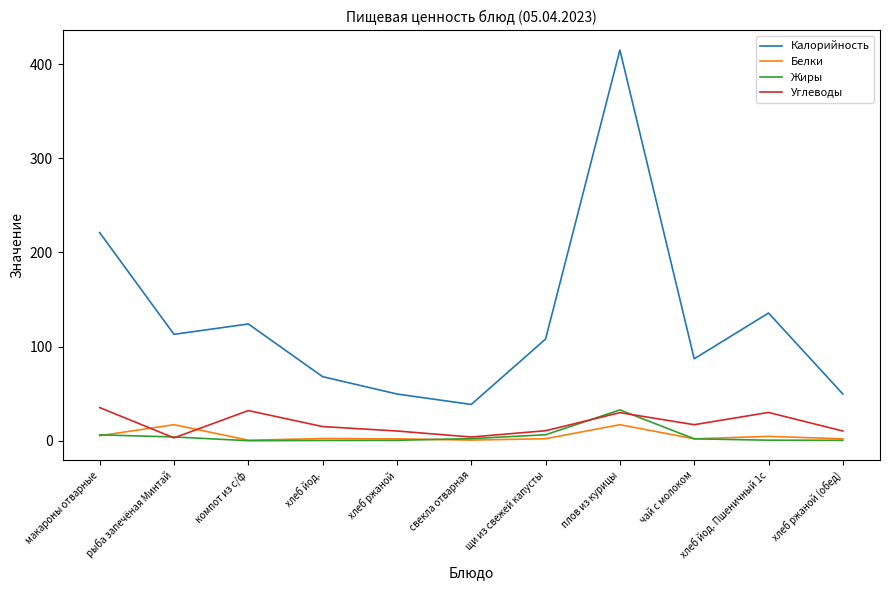

True or false: Углеводы and Калорийность intersect in this chart.

False